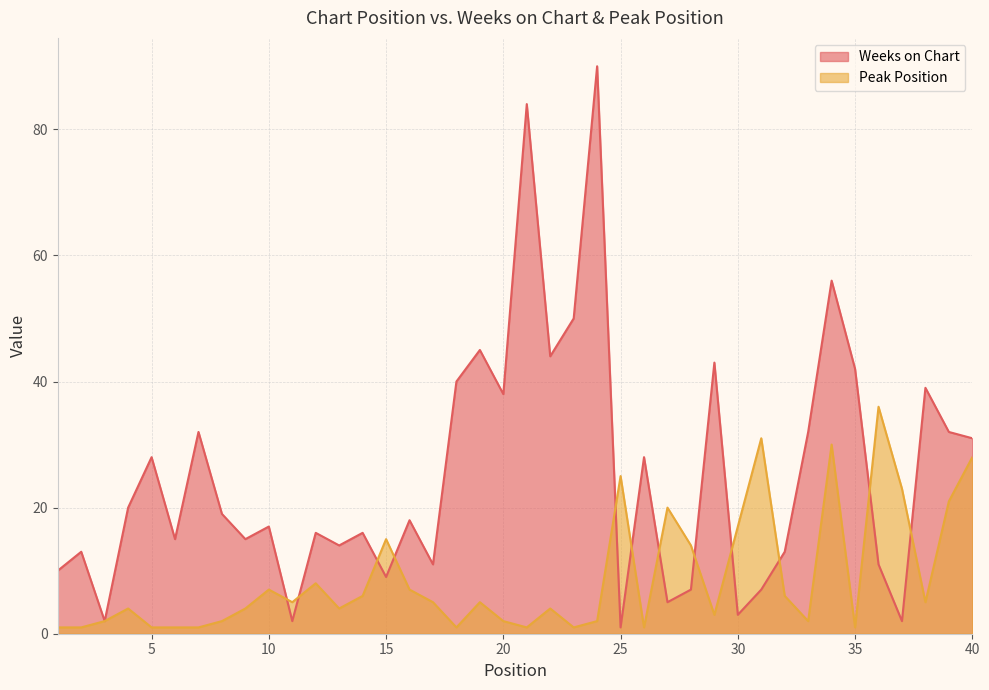

What is the difference between the Weeks on Chart values at 11 and 35?

40